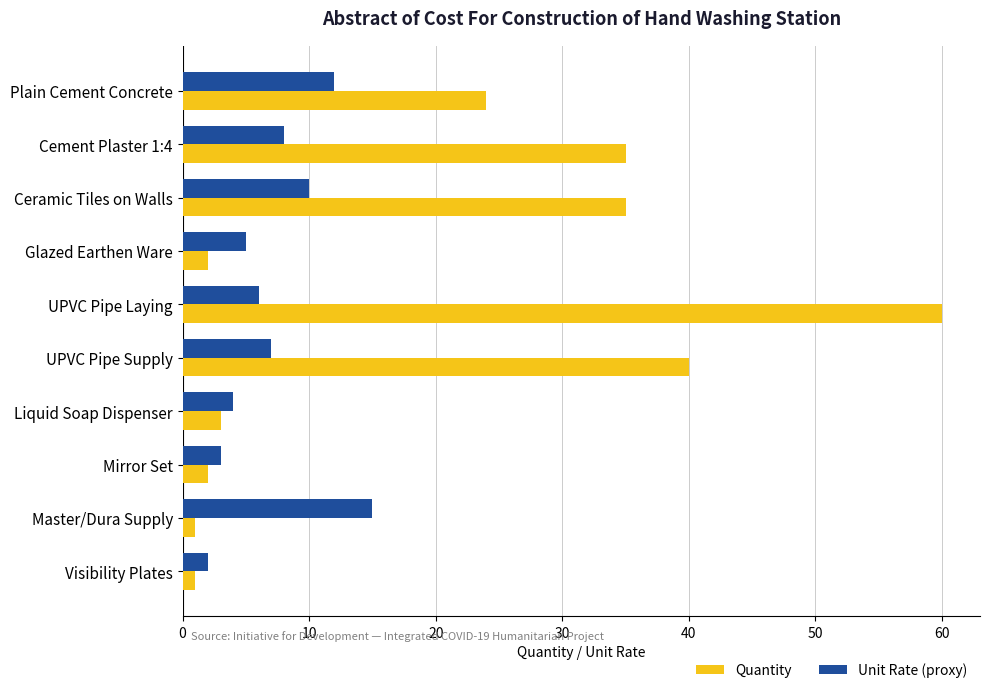

Between Cement Plaster 1:4 and Mirror Set, which series saw the biggest shift?

Quantity